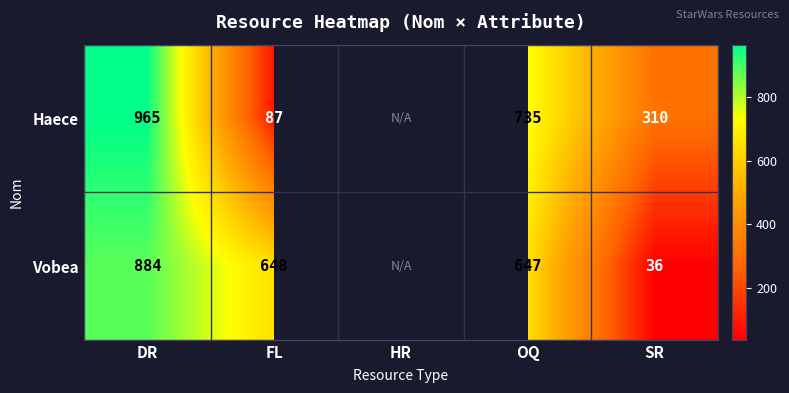

True or false: Vobea has a value of 648 at FL.

True